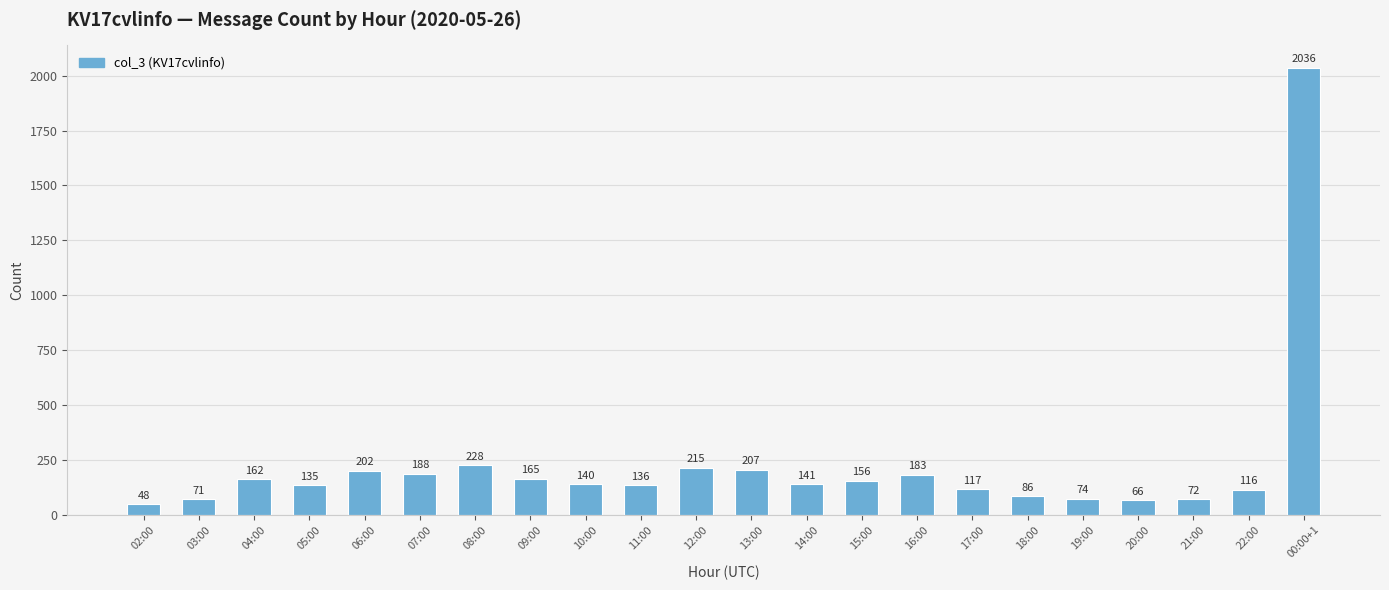

How many series are shown in this chart?

1